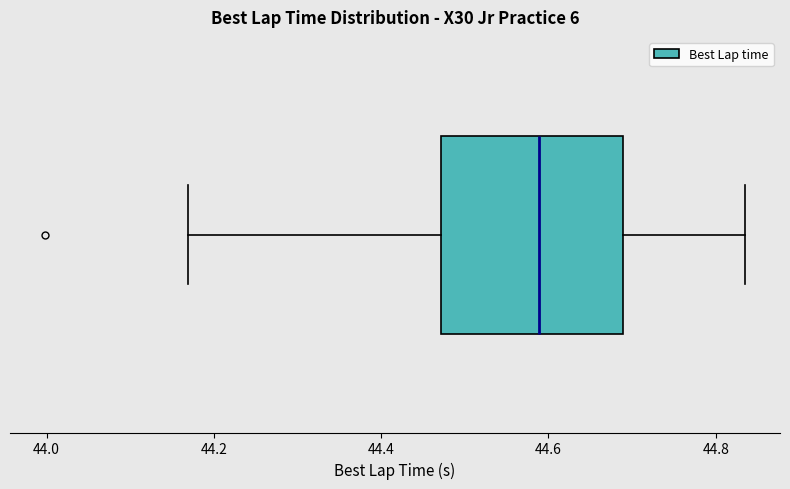

Where does the right whisker of the box end on the x-axis? The values are not printed on the chart, so give them approximately, as read against the axis.

44.84